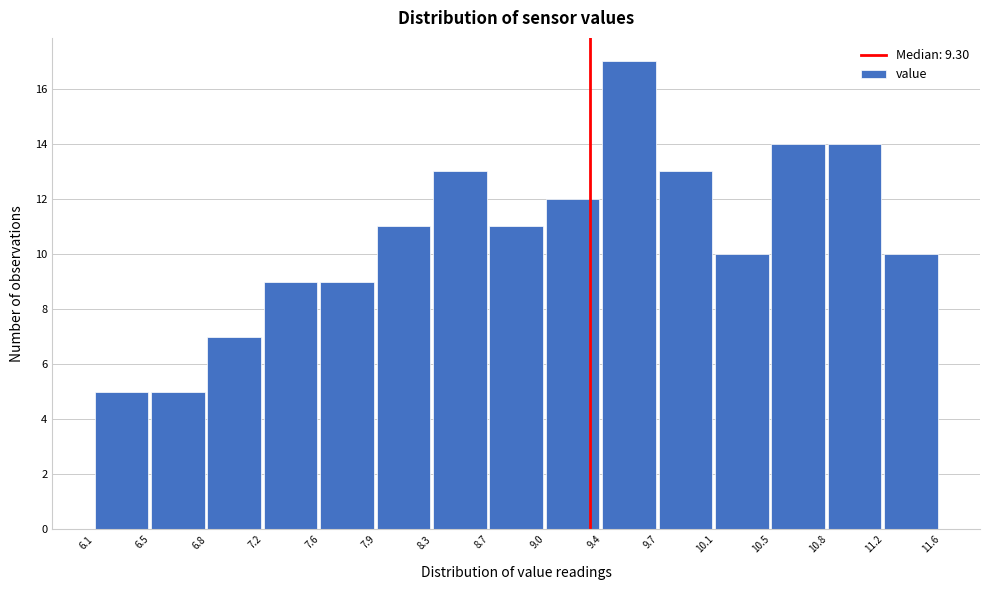

Reading left to right, list every bar in this chart as the range it spans on the x-axis followed by its height. The values are not printed on the chart, so give them approximately, as read against the axis.

6.1 to 6.5: 5
6.5 to 6.8: 5
6.8 to 7.2: 7
7.2 to 7.6: 9
7.6 to 7.9: 9
7.9 to 8.3: 11
8.3 to 8.7: 13
8.7 to 9.0: 11
9.0 to 9.4: 12
9.4 to 9.7: 17
9.7 to 10.1: 13
10.1 to 10.5: 10
10.5 to 10.8: 14
10.8 to 11.2: 14
11.2 to 11.6: 10